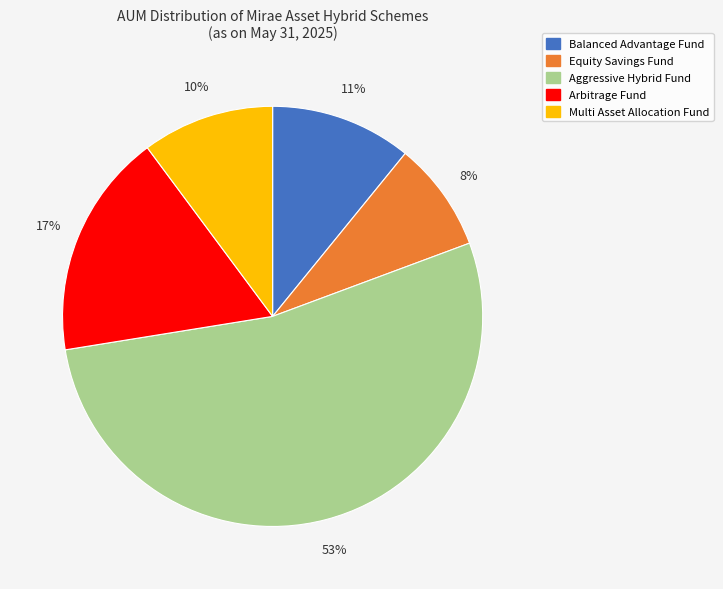

What percentage is the Arbitrage Fund slice, to the nearest percent?

17%